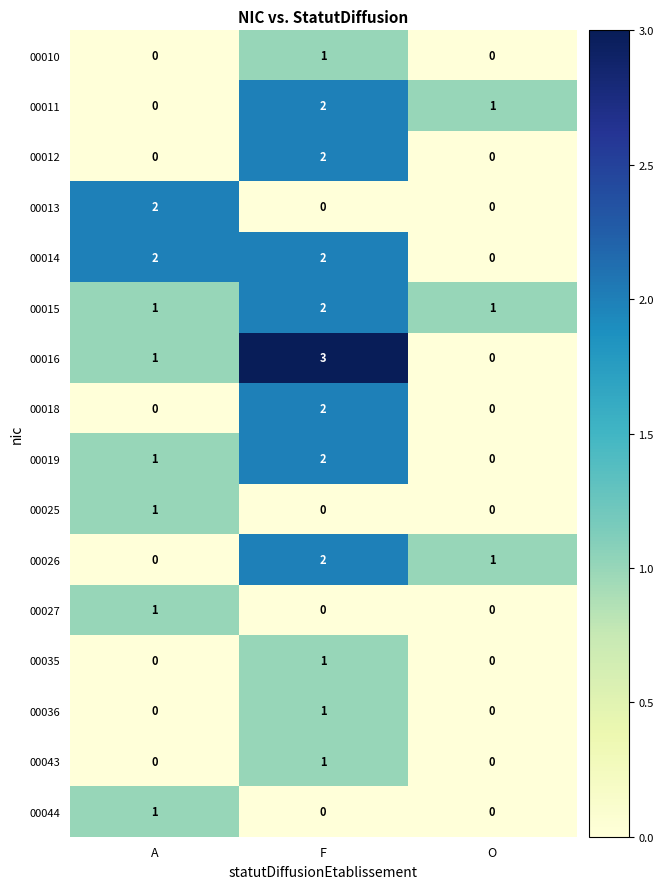

The value of 00010 at A is 0. True or false?

True